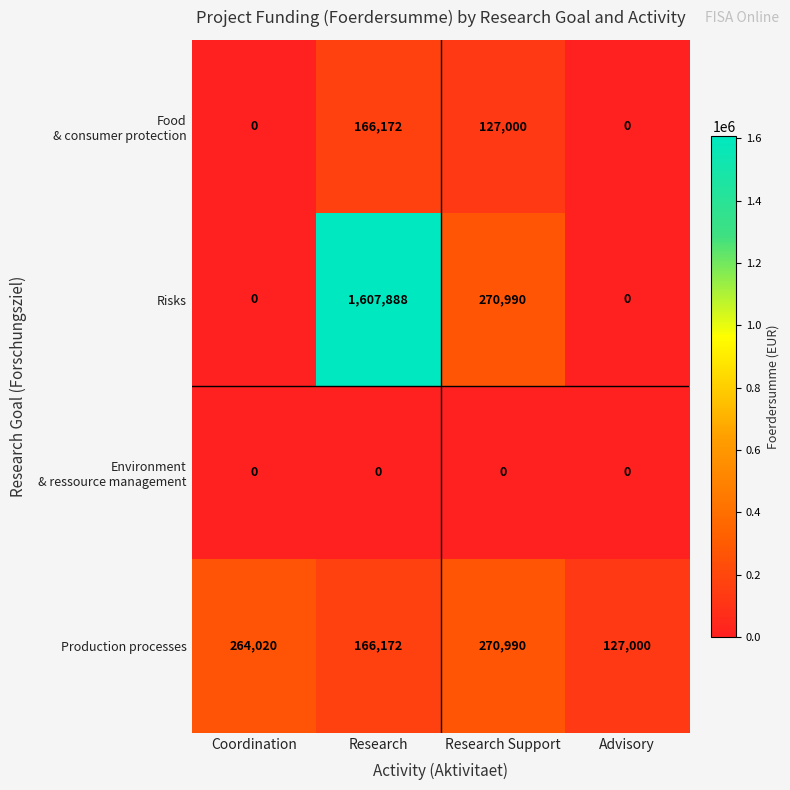

List the labels in order of Production processes value, smallest first.

Advisory, Research, Coordination, Research Support